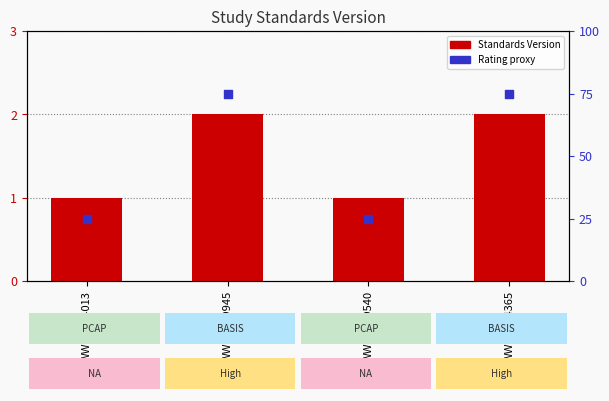

Is the value of Standards Version at WWHV004013 greater than the value of Rating (percentile proxy) at WWHV049540?

No